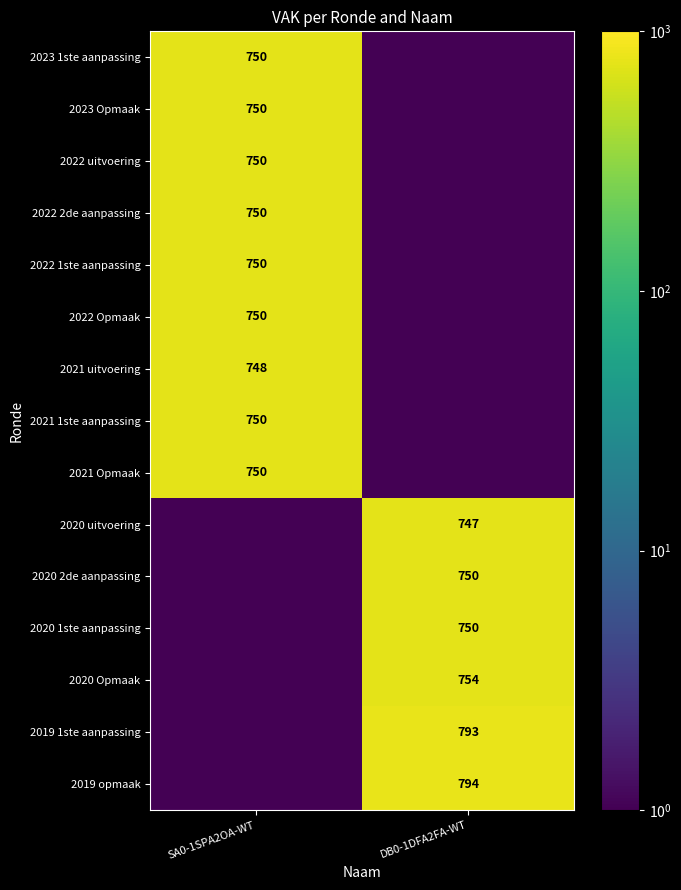

What is the difference between the highest and lowest values at DB0-1DFA2FA-WT?

793.9